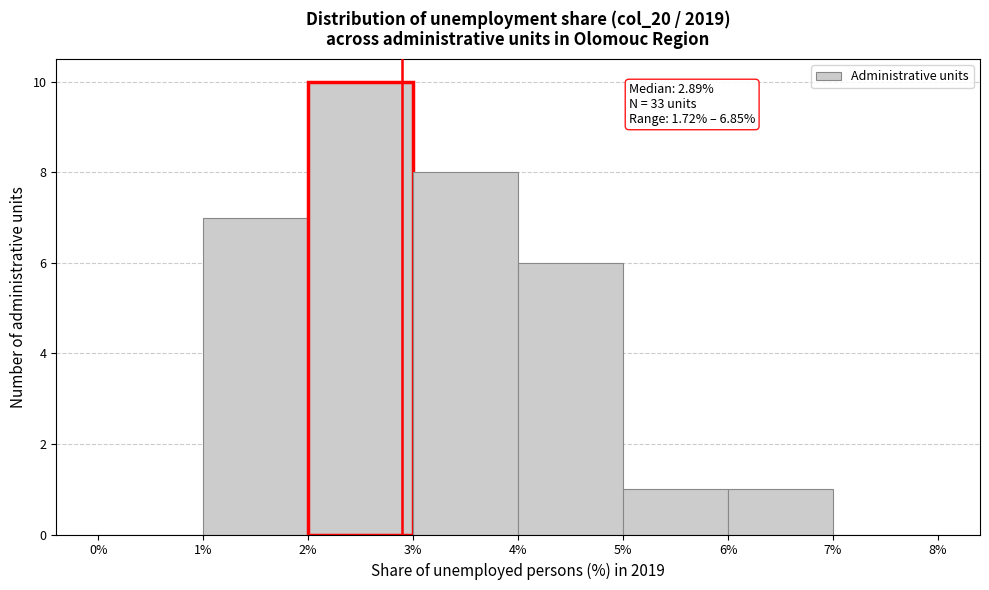

Which range on the x-axis has the tallest bar?

2% to 3%